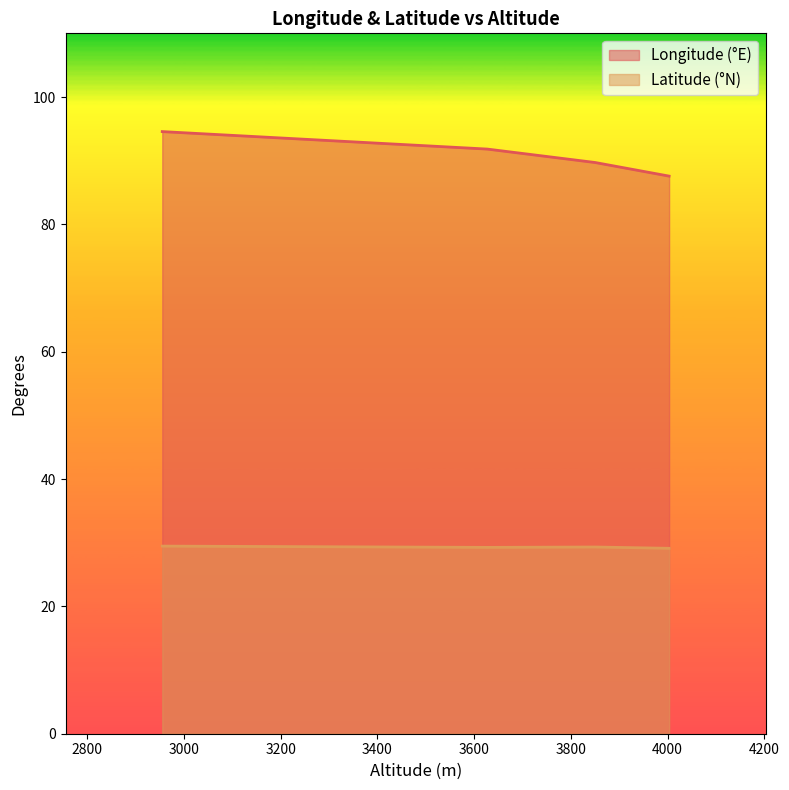

Reading left to right, what are all the values shown in this chart?

Longitude (°E): 94.6	91.8	89.7	87.6
Latitude (°N): 29.5	29.3	29.3	29.1